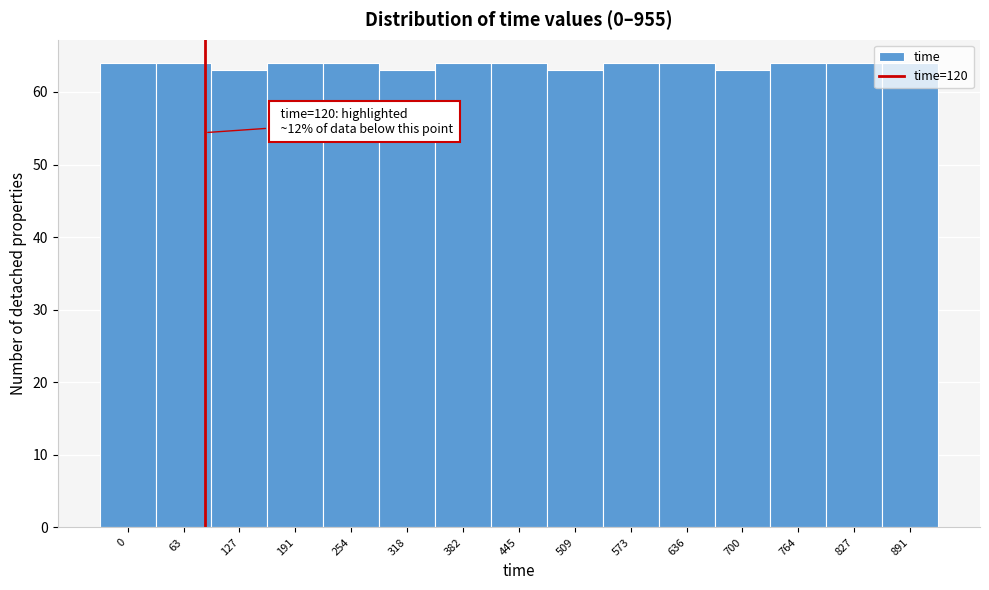

What is the maximum value shown in the chart?

64